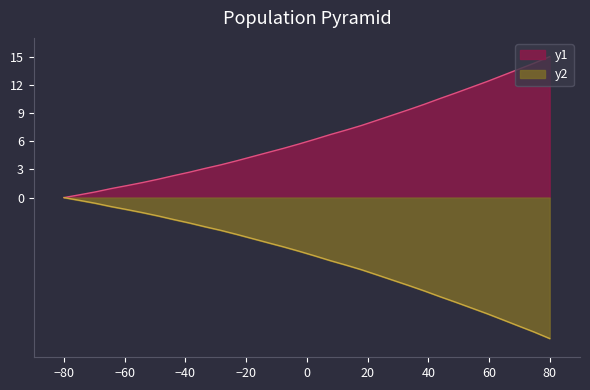

At which category does the chart reach its peak across all series?

80